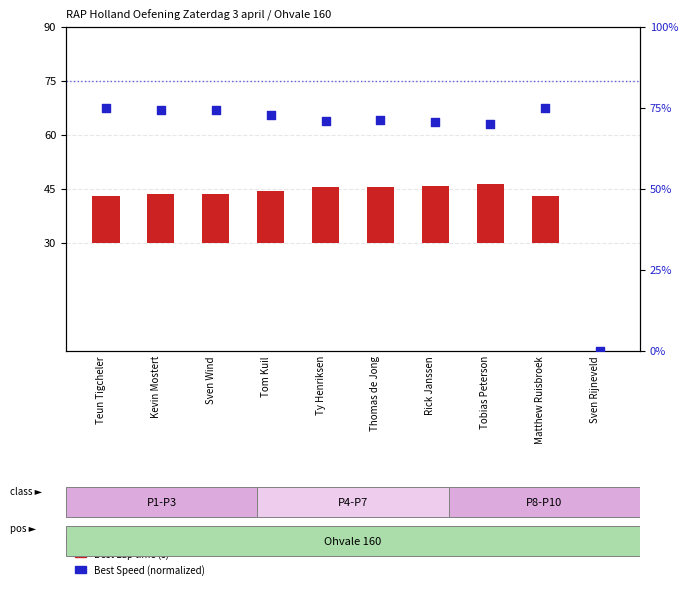

Which series has the largest total across all categories?

Best Speed (normalized)